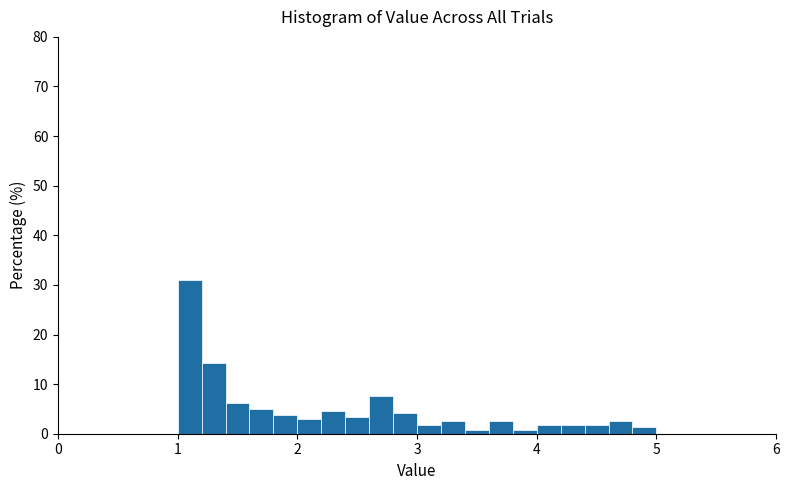

Read against the x-axis, roughly where is the centre of the tallest bar?

1.1